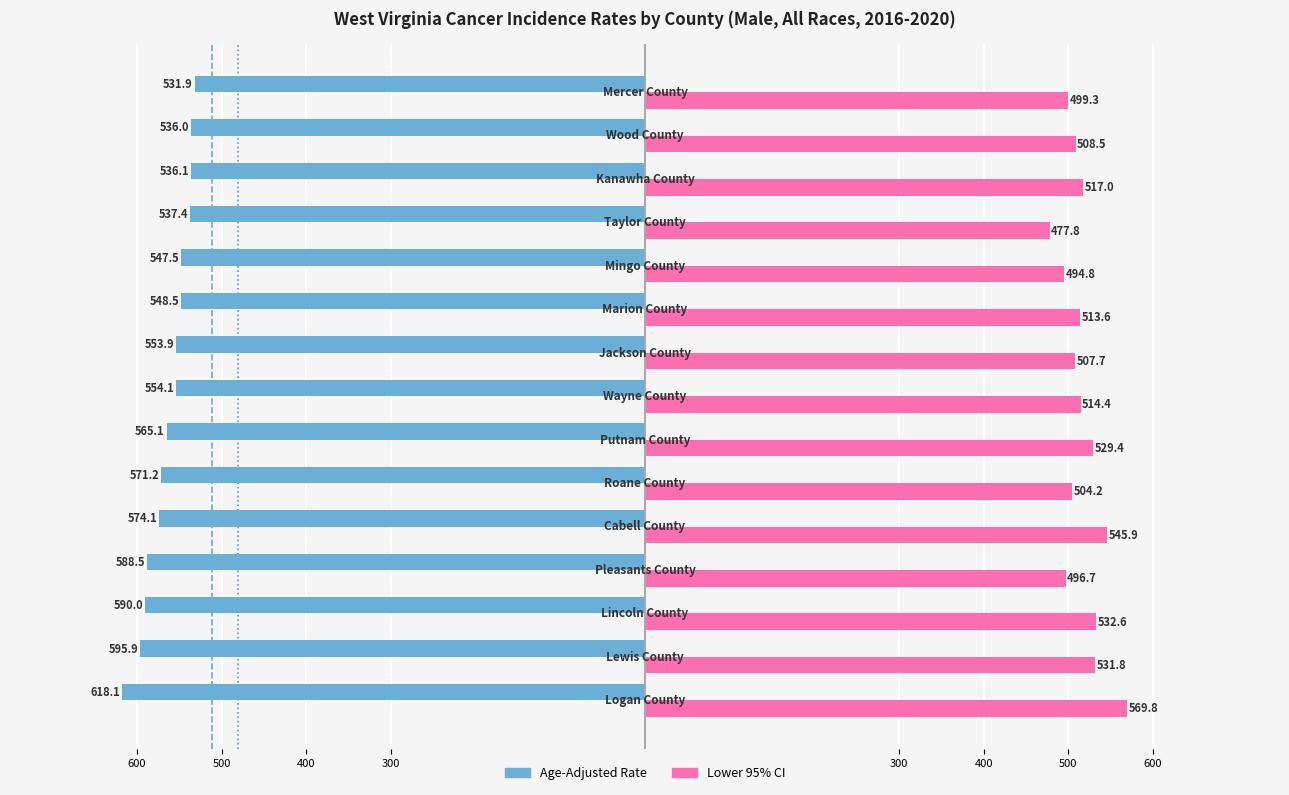

What are all the series names shown in the legend?

Age-Adjusted Rate, Lower 95% CI